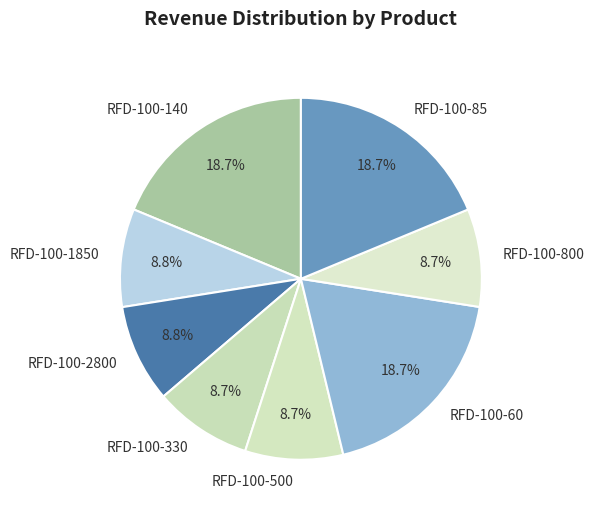

Is it true that RFD-100-330 is 9% of the pie?

True